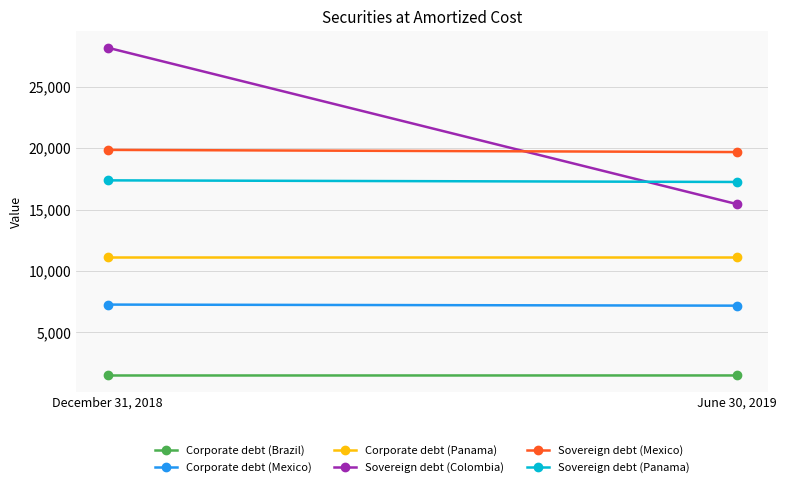

What is the sum of all Sovereign debt (Colombia) values?

43627